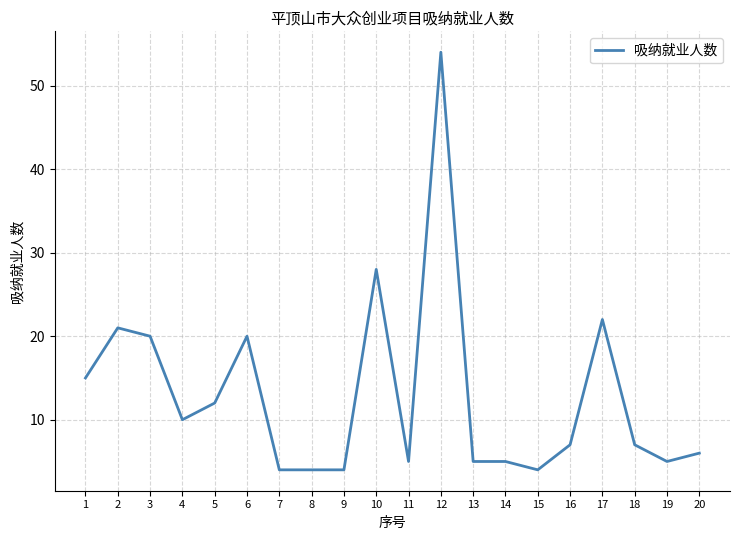

Reading left to right, list all the values displayed in this chart.

15	21	20	10	12	20	4	4	4	28	5	54	5	5	4	7	22	7	5	6